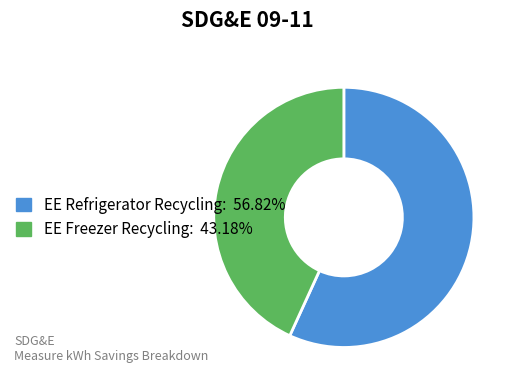

Does EE Refrigerator Recycling account for over 50% of the chart?

Yes